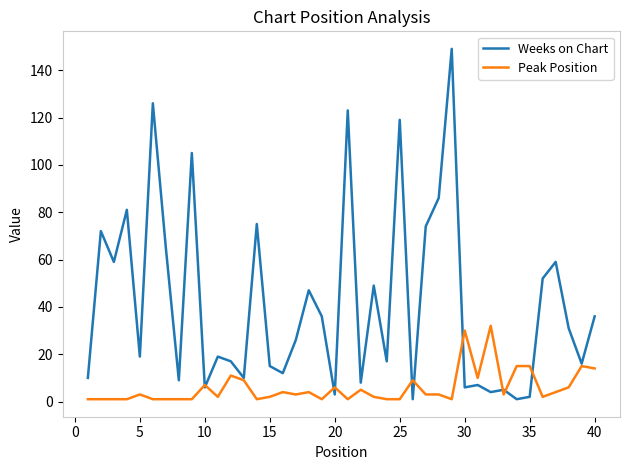

Reading right to left, what are all the values shown in this chart?

Weeks on Chart: 36	16	31	59	52	2	1	5	4	7	6	149	86	74	1	119	17	49	8	123	3	36	47	26	12	15	75	10	17	19	6	105	9	65	126	19	81	59	72	10
Peak Position: 14	15	6	4	2	15	15	3	32	10	30	1	3	3	9	1	1	2	5	1	6	1	4	3	4	2	1	9	11	2	7	1	1	1	1	3	1	1	1	1